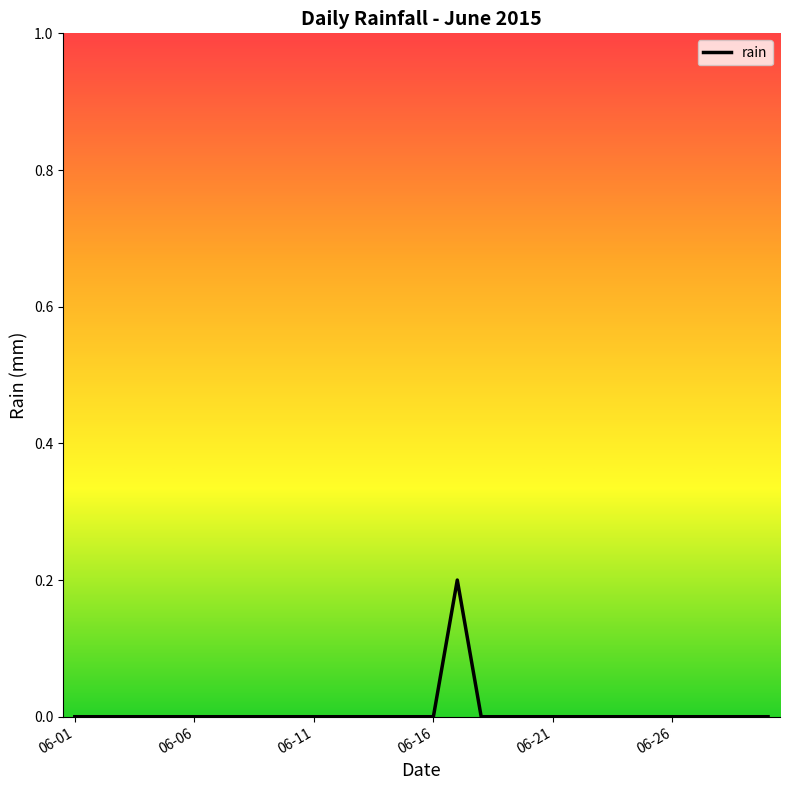

How many points are higher than both their immediate neighbors (excluding endpoints)?

1